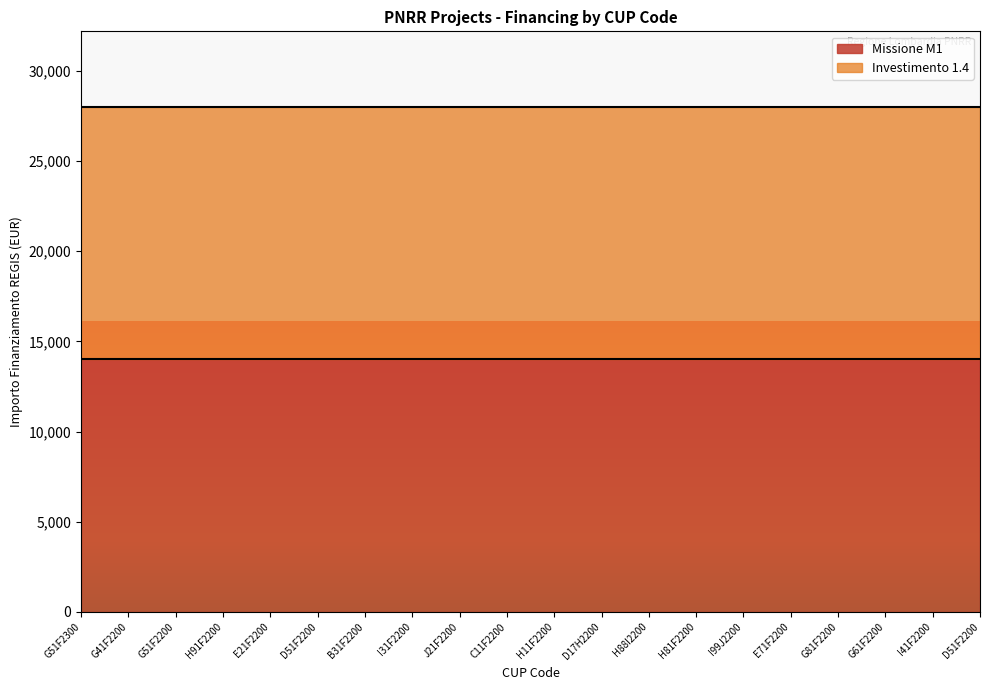

True or false: Investimento 1.4 and Missione M1 cross at least once.

False